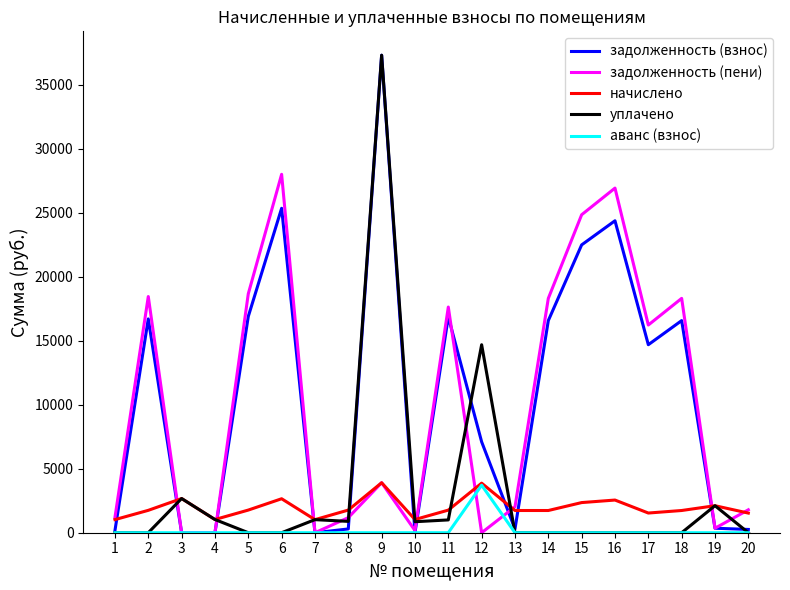

The value of аванс (взнос) at 7 is 0.4. True or false?

True